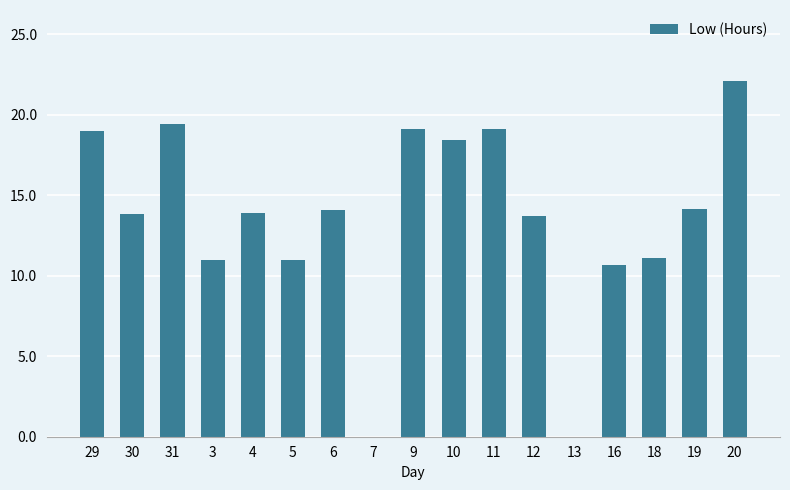

The chart shows a value of 10.2 at 20. True or false?

False